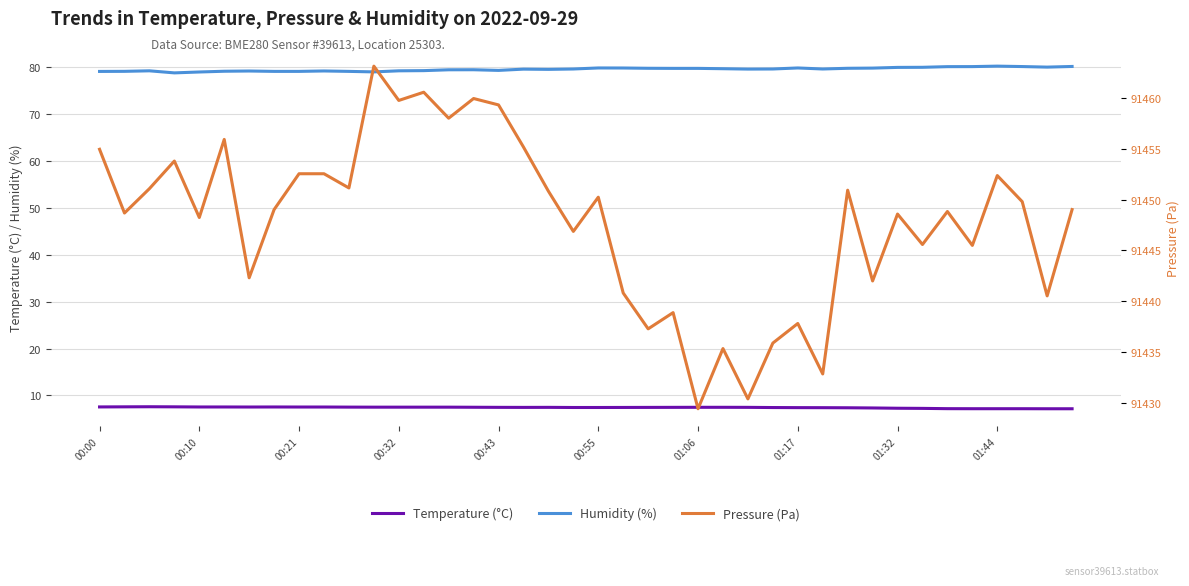

True or false: Temperature (°C) has more than 0 points higher than both neighbors.

True